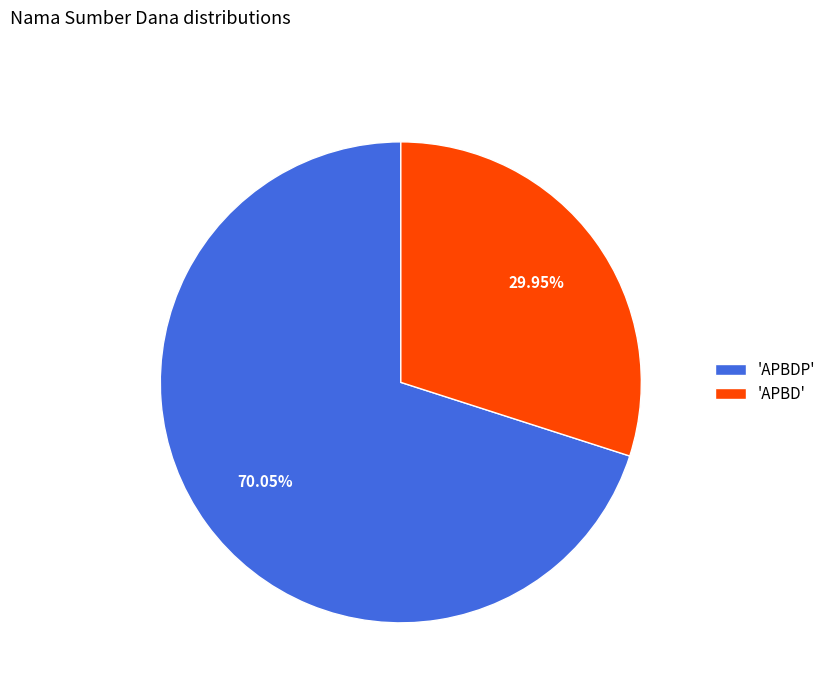

What is the largest slice in the pie chart?

'APBDP'